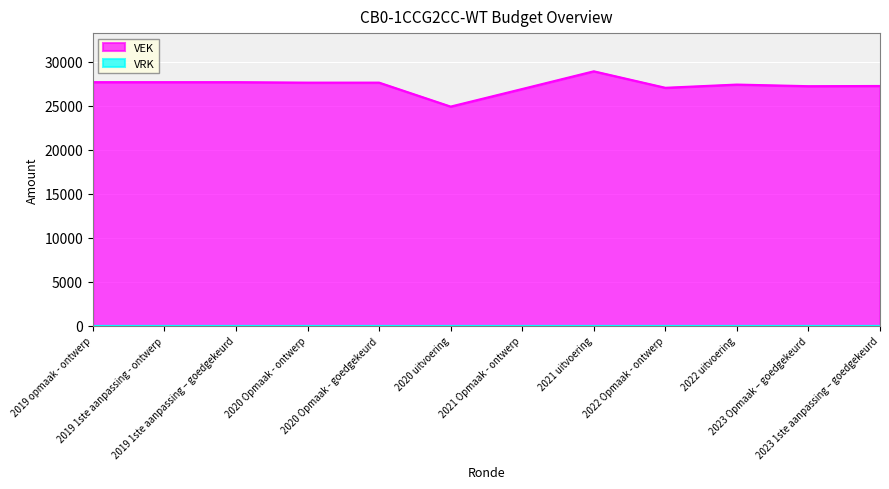

At which label does the data first exceed 27607?

2019 opmaak - ontwerp